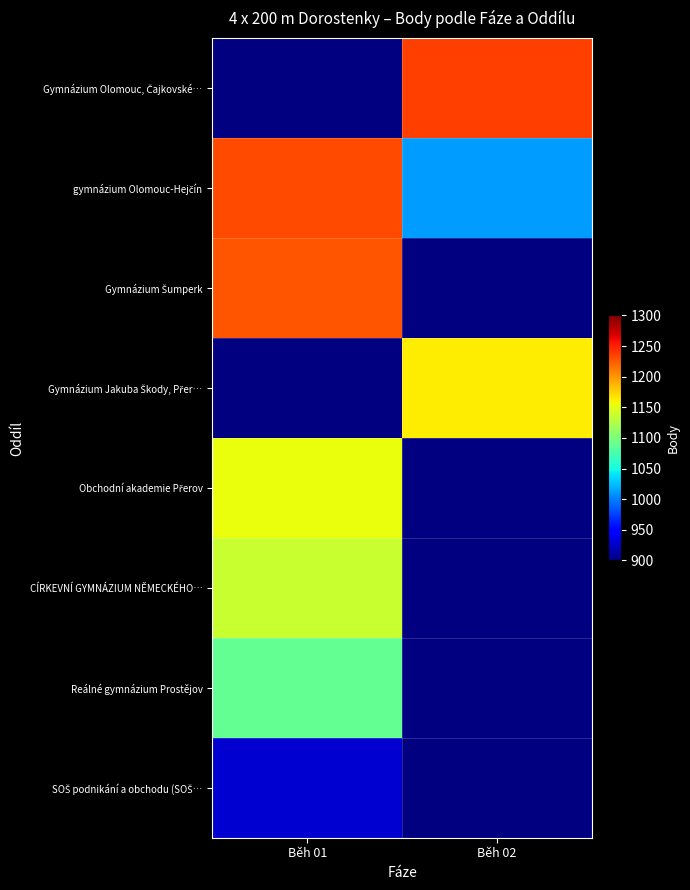

List the series in order of their peak value, lowest first.

SOŠ podnikání a obchodu (SOŠ…, Reálné gymnázium Prostějov, CÍRKEVNÍ GYMNÁZIUM NĚMECKÉHO…, Gymnázium Šumperk, Gymnázium Jakuba Škody, Přer…, Obchodní akademie Přerov, Gymnázium Olomouc, Čajkovské…, gymnázium Olomouc-Hejčín